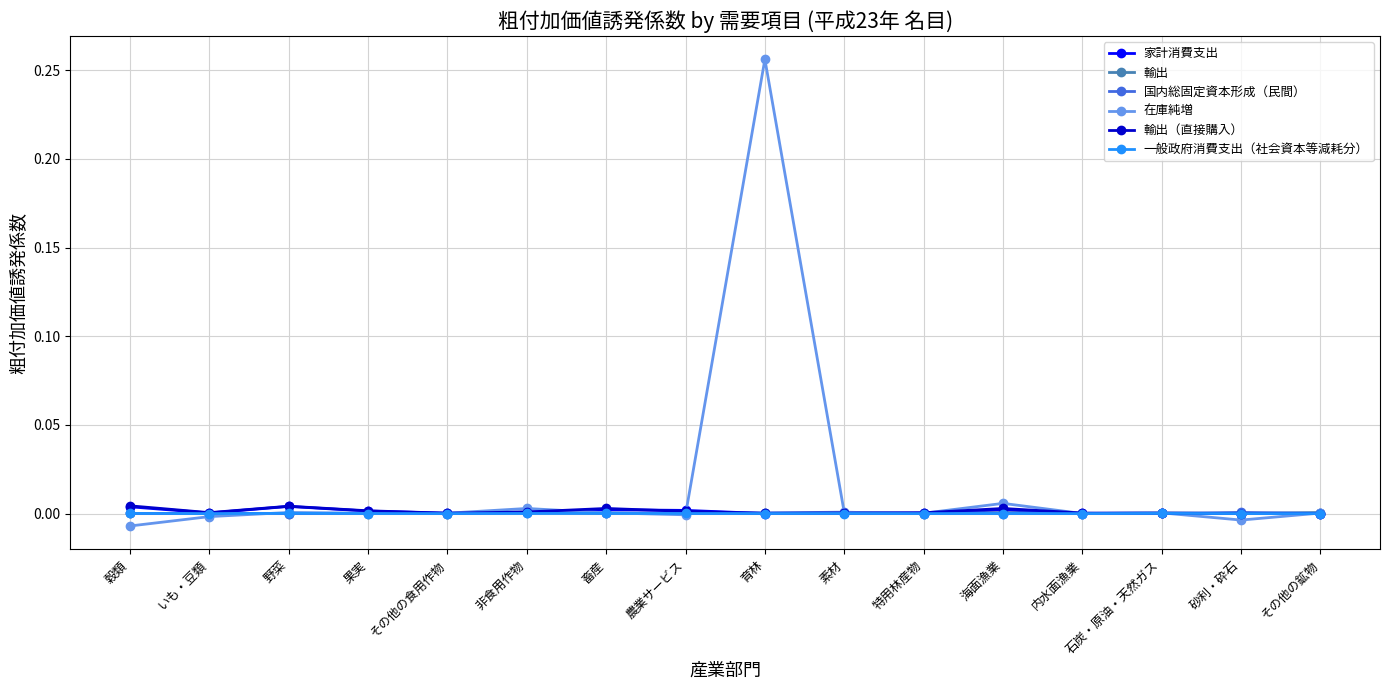

The 在庫純増 series shows 0.0 at 素材. True or false?

True